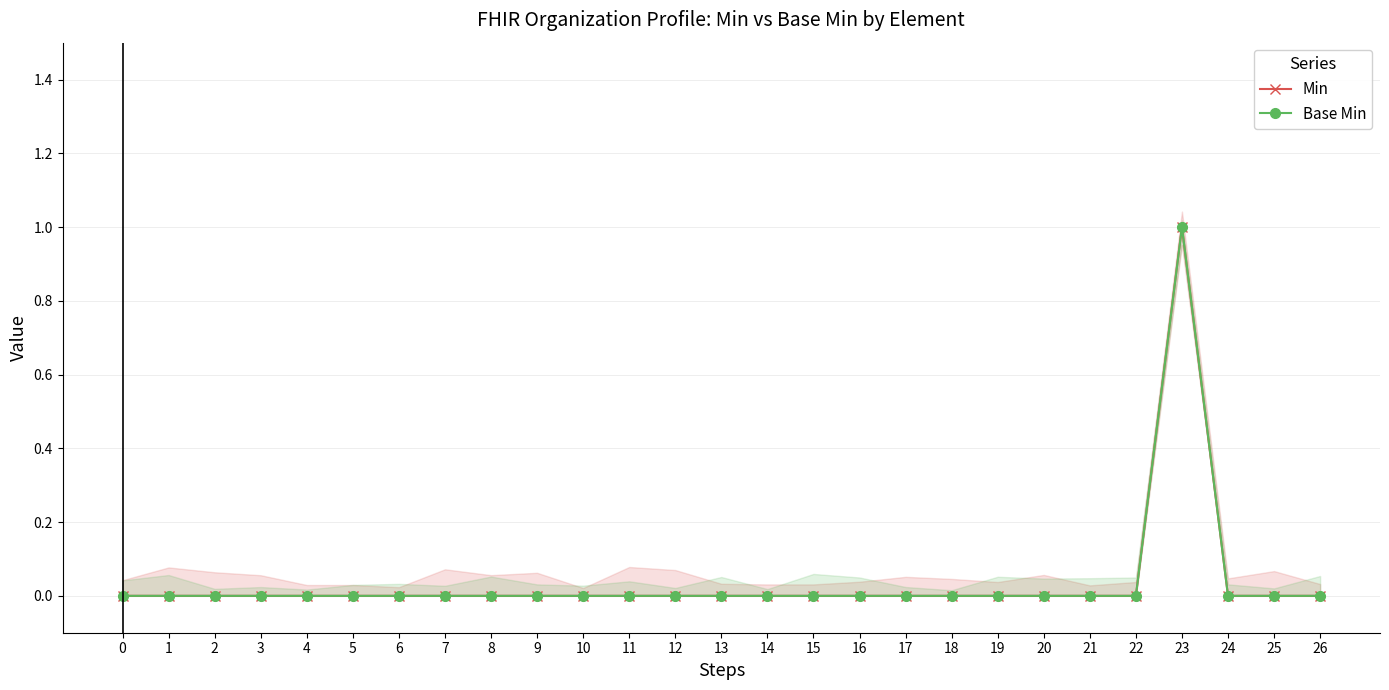

Does the chart have visible grid lines?

Yes